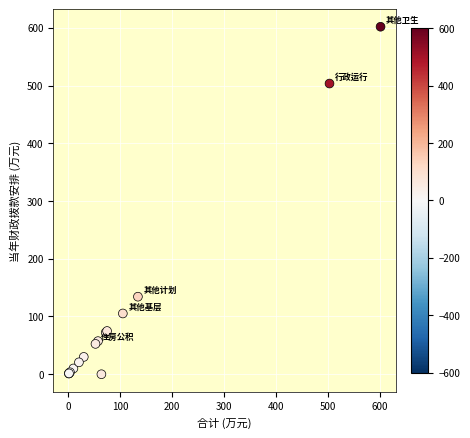

What Y value in the scatter plot is closest to 300?

134.3